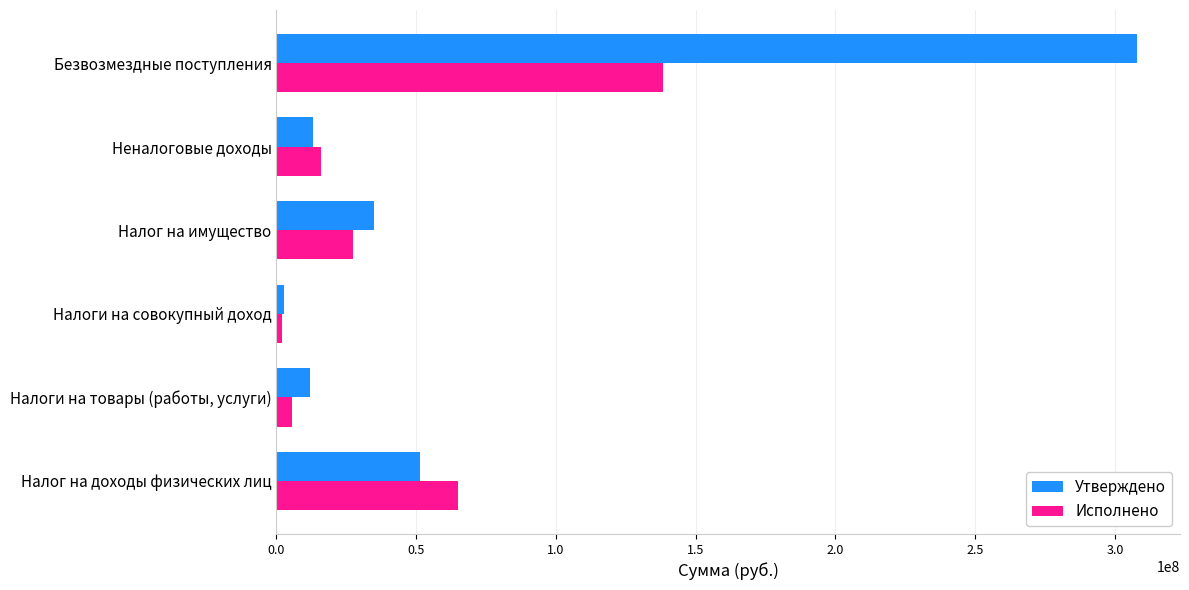

What is the average value of the Утверждено series?

70285056.0